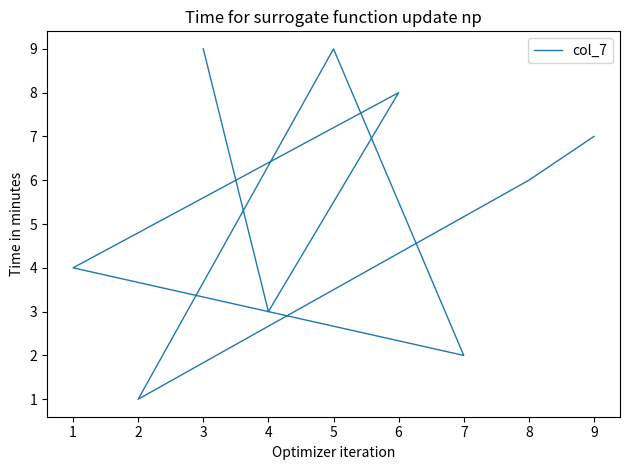

How many distinct data groups are displayed?

1